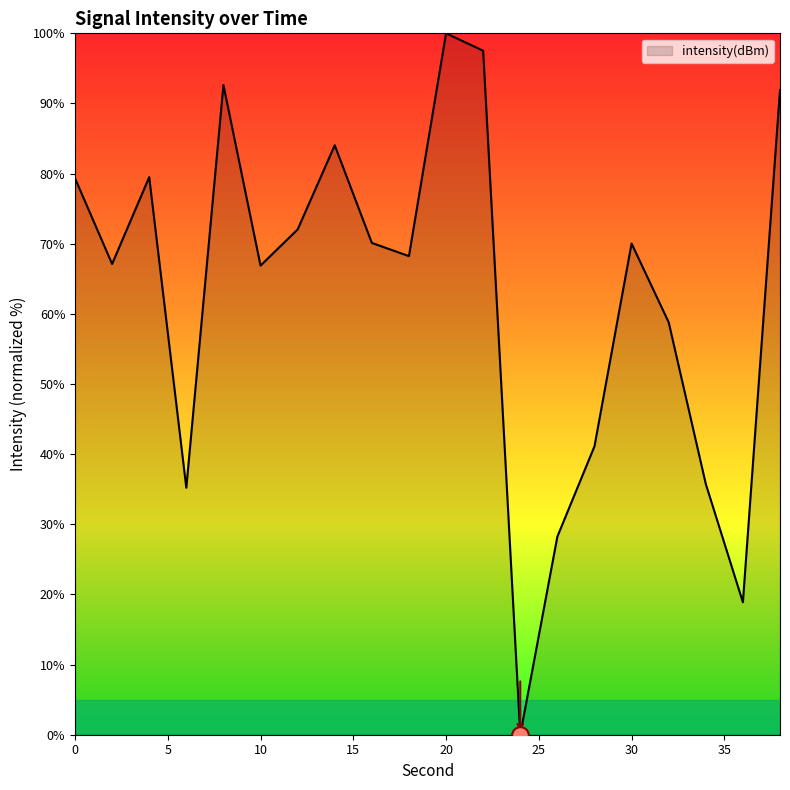

List the labels in order of value, smallest first.

24, 36, 26, 6, 34, 28, 32, 10, 2, 18, 30, 16, 12, 0, 4, 14, 38, 8, 22, 20